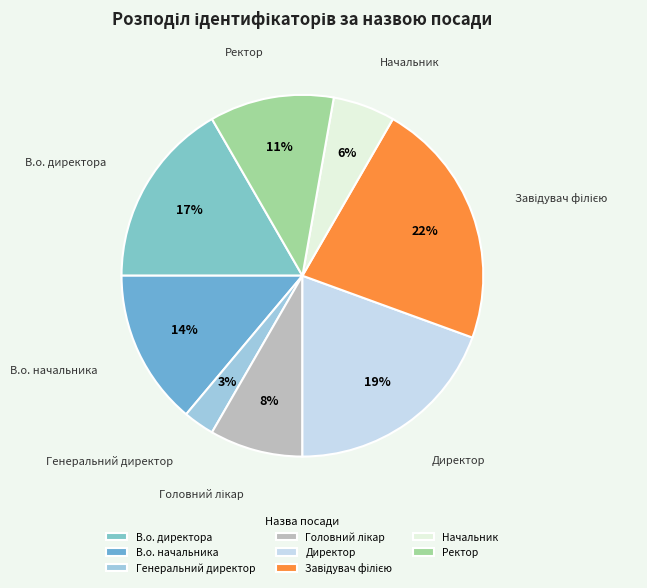

The Начальник slice represents 6% of the pie. True or false?

True